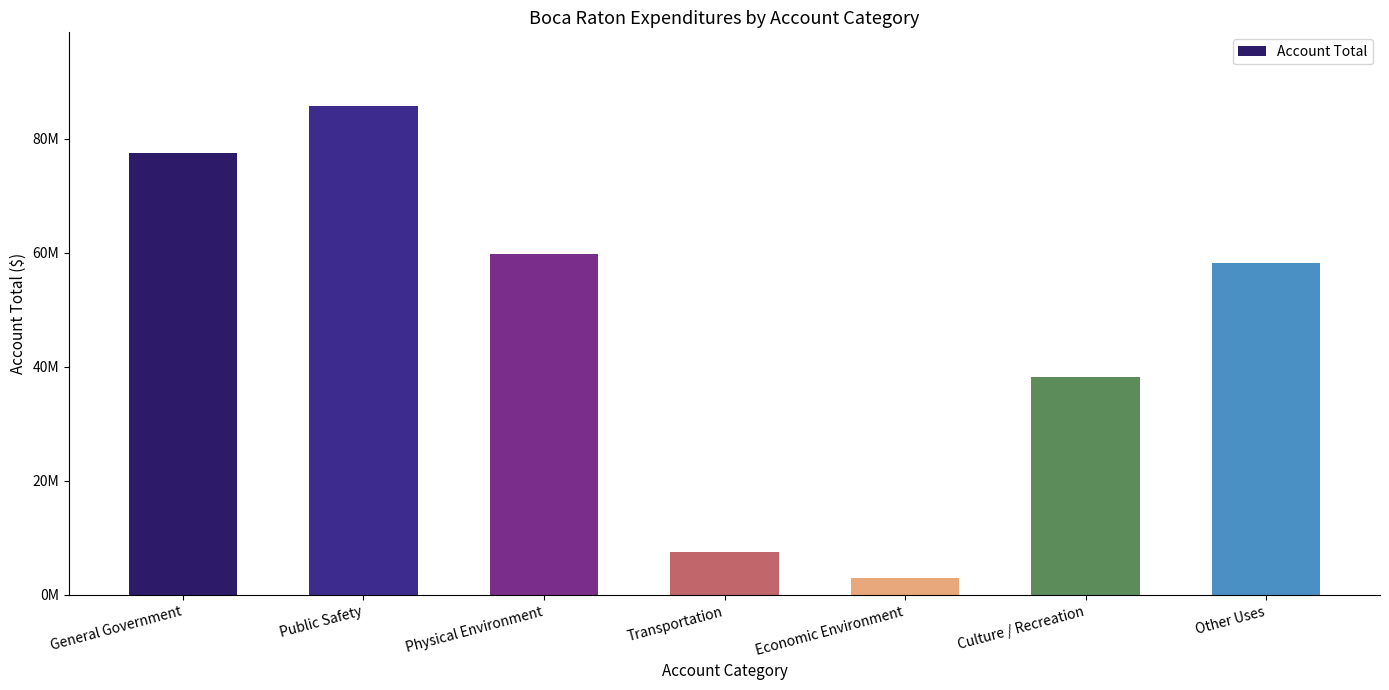

What is the greatest value displayed?

85768105